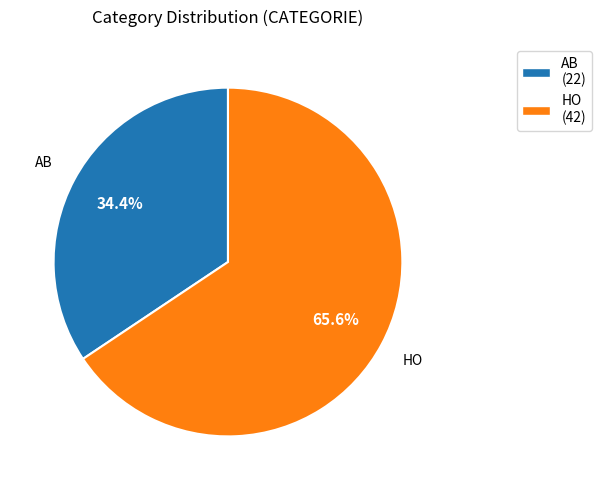

Combined, do HO and AB account for over 50%?

Yes